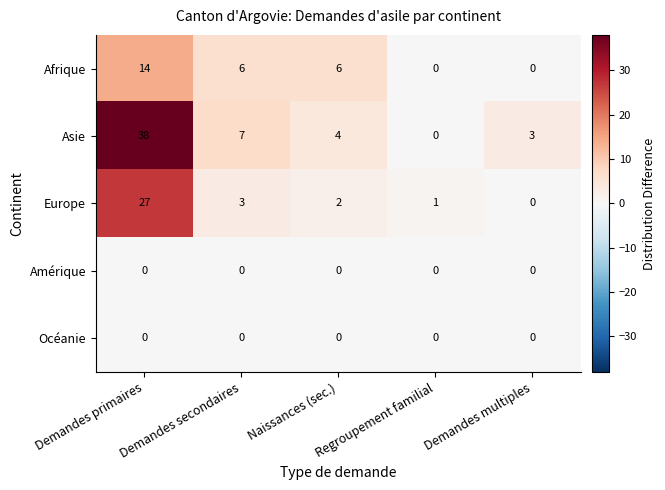

What is the spread (max minus min) of values at Demandes primaires?

38